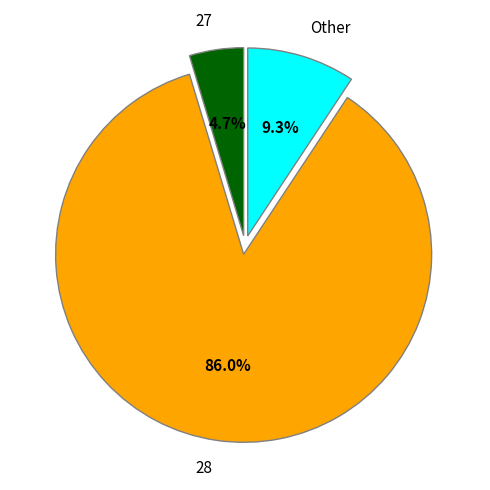

Is the sum of 28 and Other greater than half?

Yes